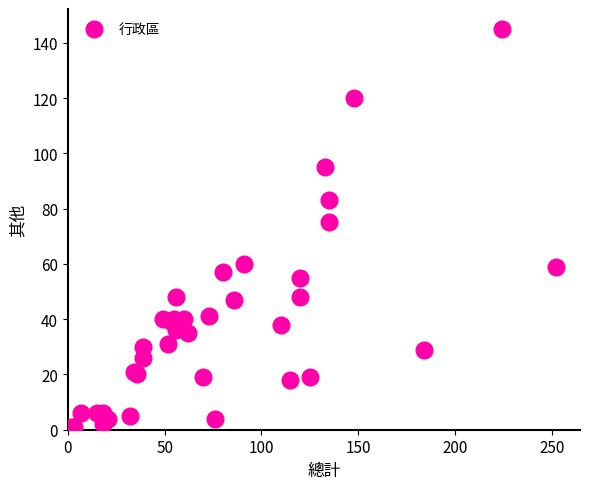

What Y value in the scatter plot is closest to 73?

75